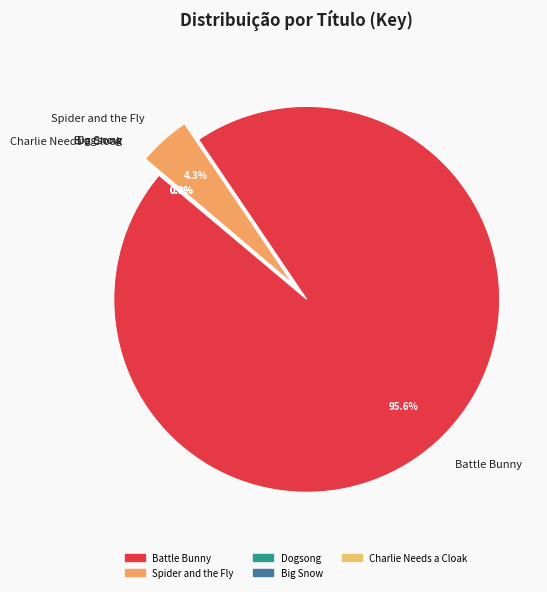

What percentage is NOT represented by Big Snow?

100.0%